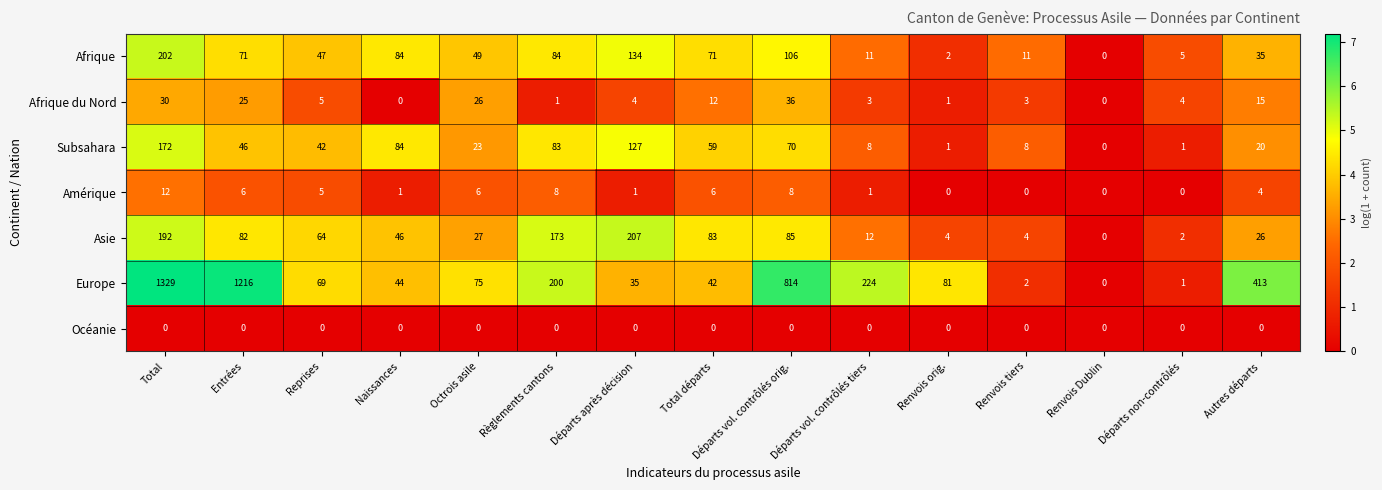

Is it true that Subsahara equals 0 at Renvois Dublin?

True